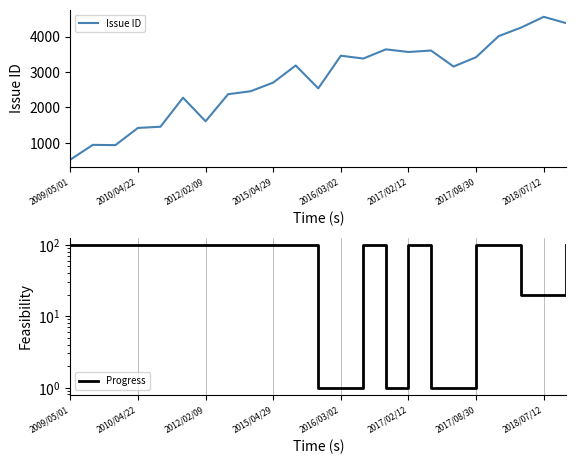

True or false: Progress has more than 0 points higher than both neighbors.

True